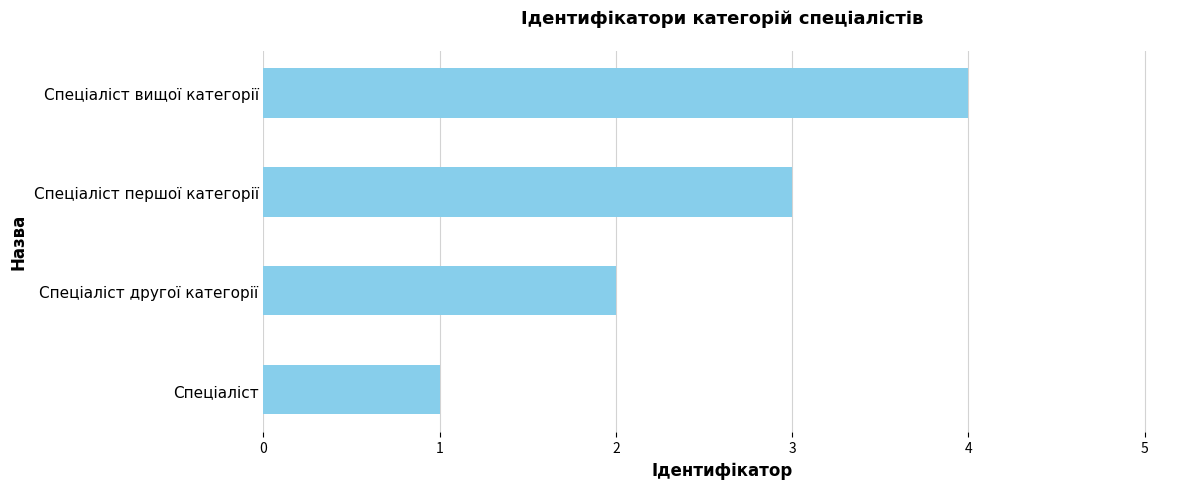

Does the chart contain any negative values?

No